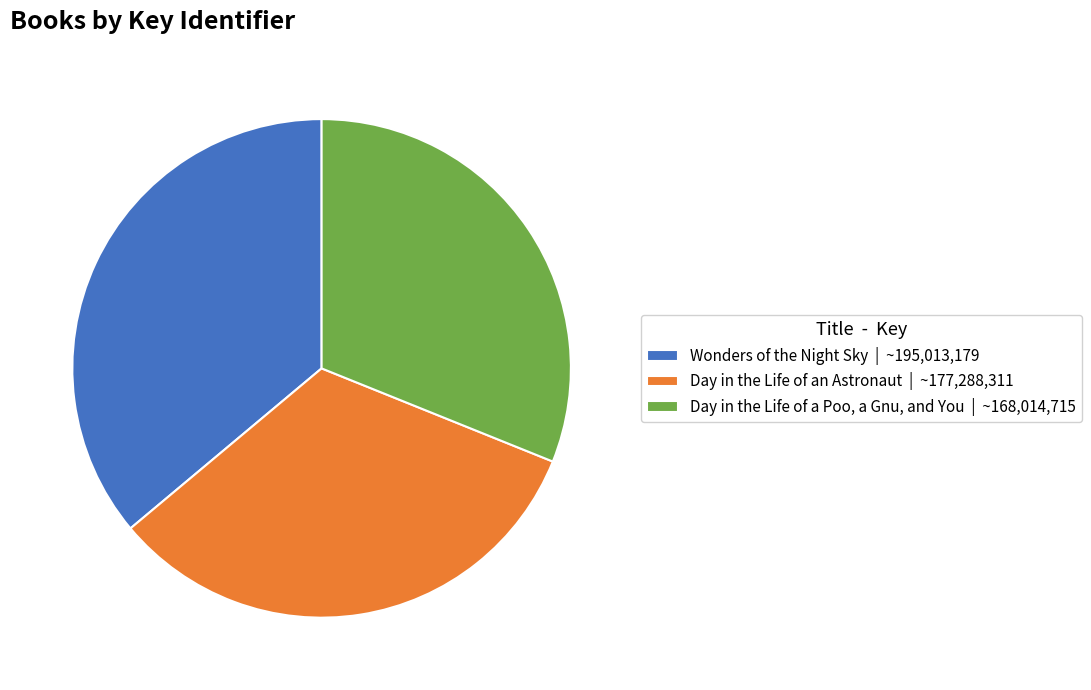

Is the sum of Day in the Life of an Astronaut | ~177,288,311 and Wonders of the Night Sky | ~195,013,179 greater than half?

Yes